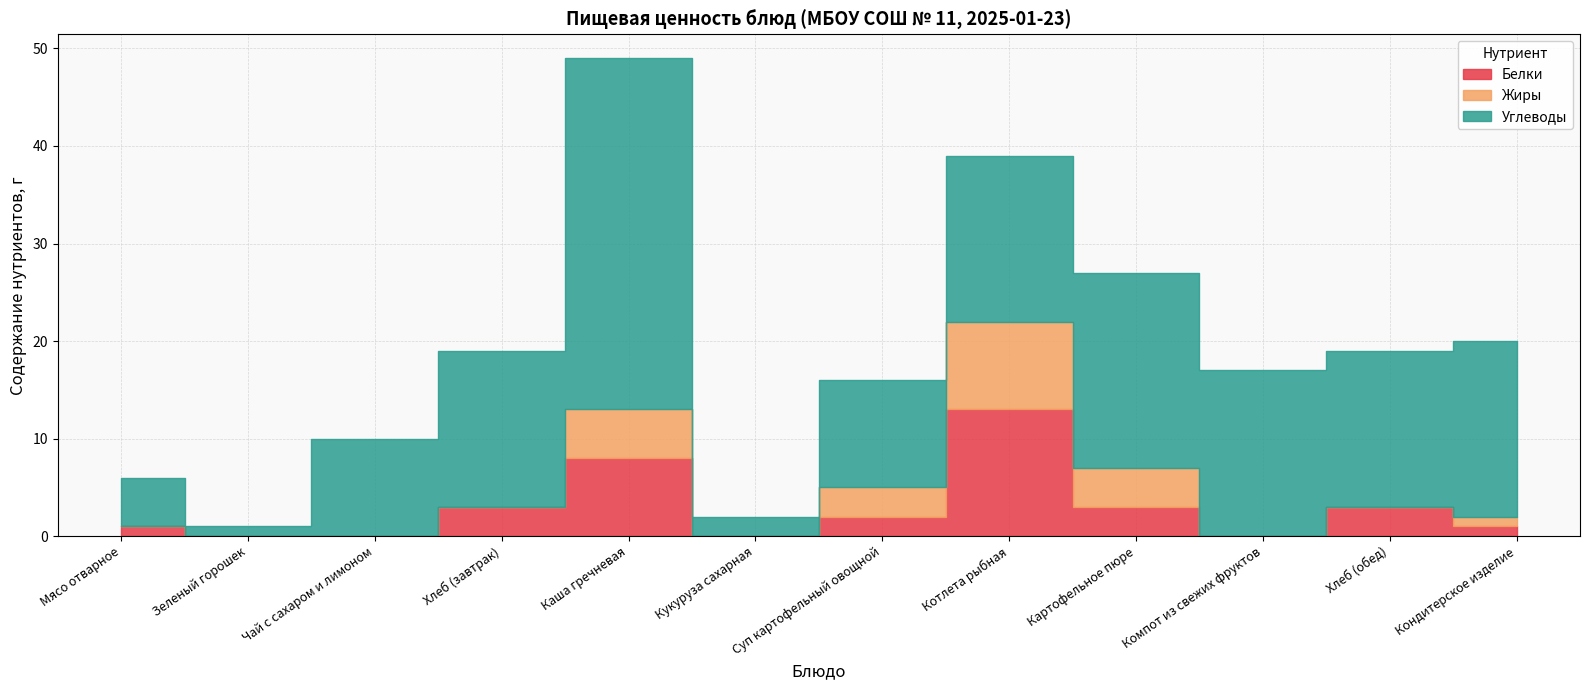

What is the highest value of the Белки series?

13